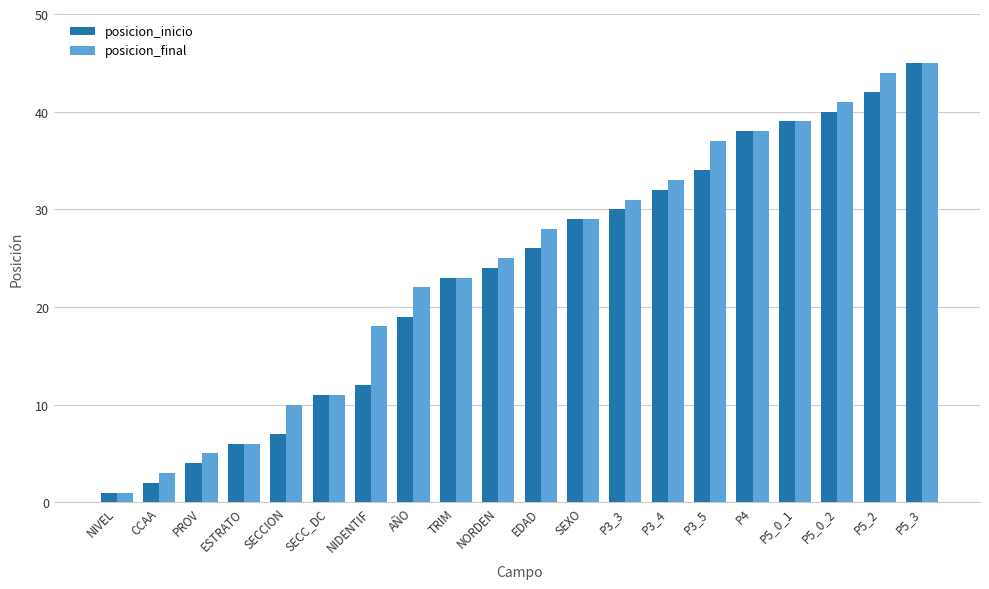

Are the bars horizontal?

No